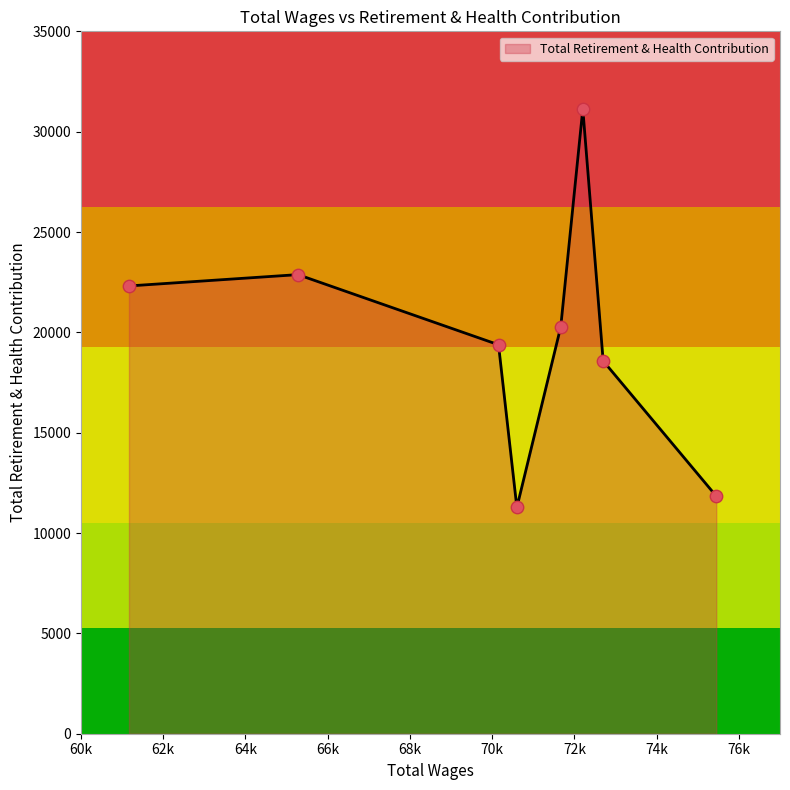

How many interior local valleys (lower than both neighbors) does the data have?

1